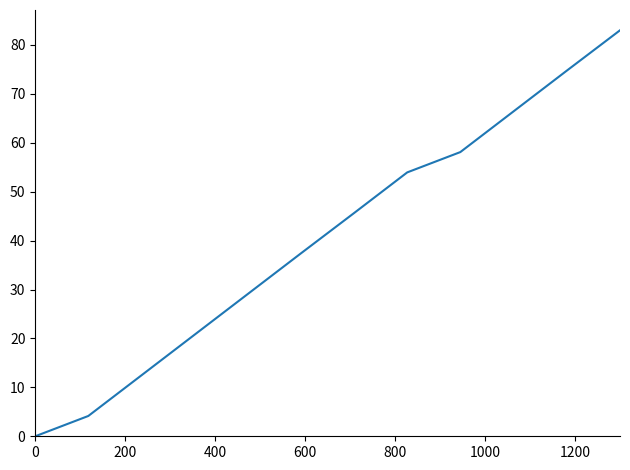

What is the difference between the maximum and minimum values?

83.0